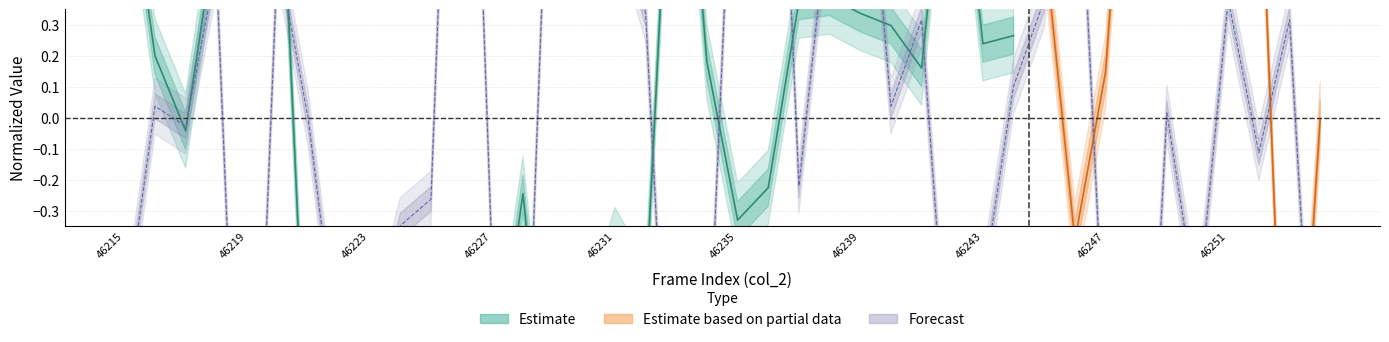

Does the chart have visible grid lines?

Yes